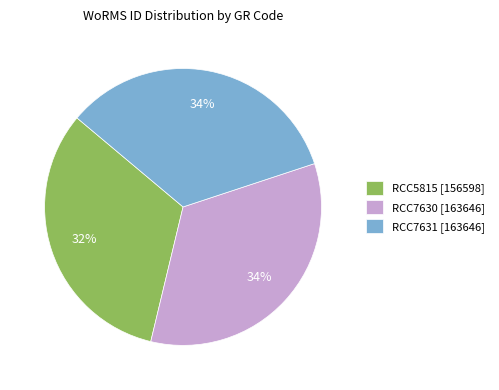

To the nearest percent, what percentage of the pie is RCC7630 [163646]?

34%